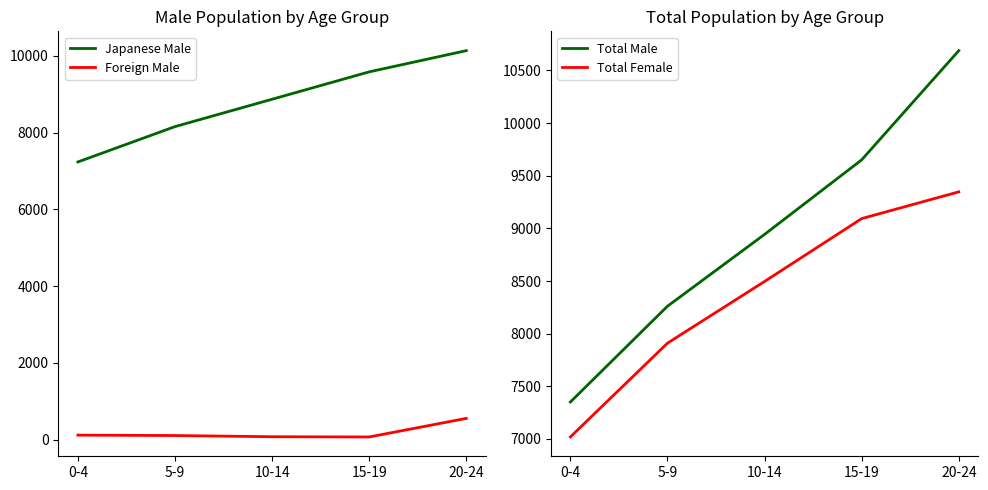

What is the highest value of the Total Male series?

10688